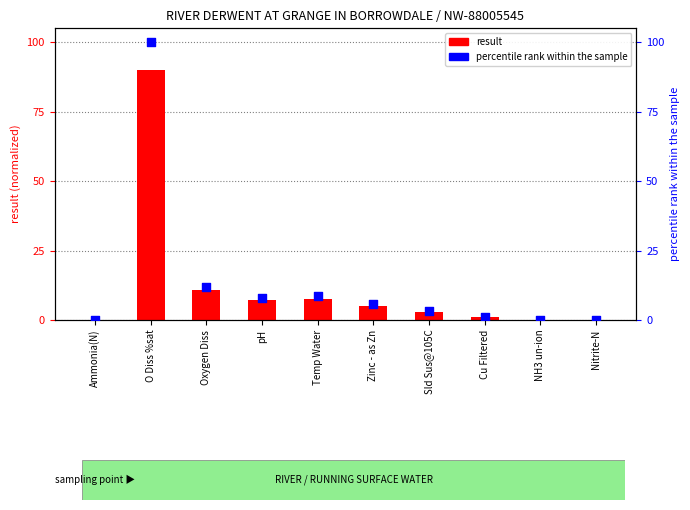

At how many categories does at least one series exceed 14?

1